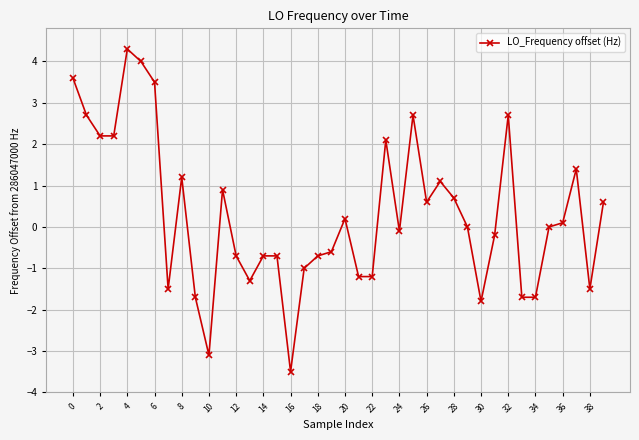

What is the value of the 2nd point from the left?

2.7